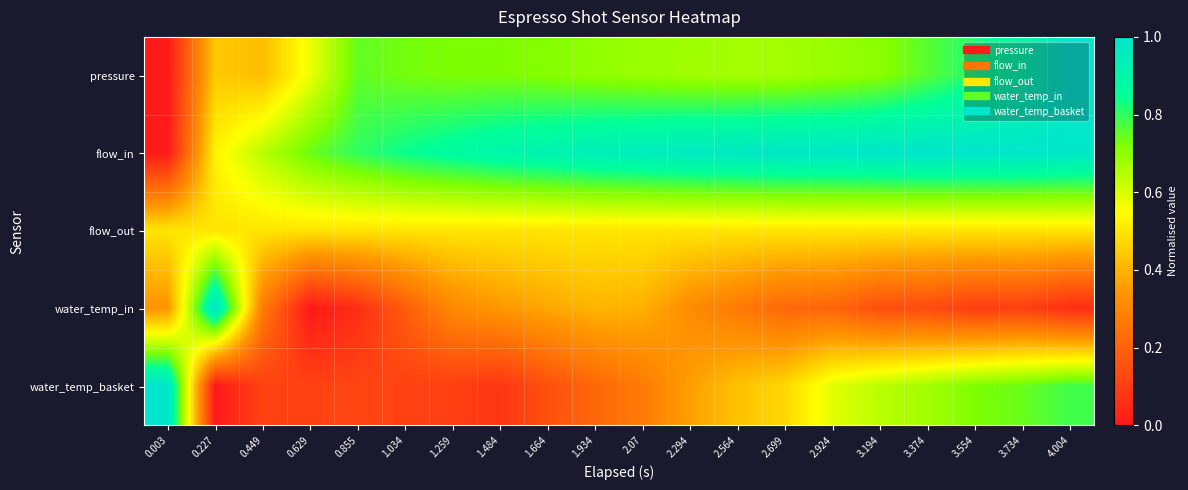

Between 2.564 and 3.734, which series saw the biggest shift?

water_temp_basket